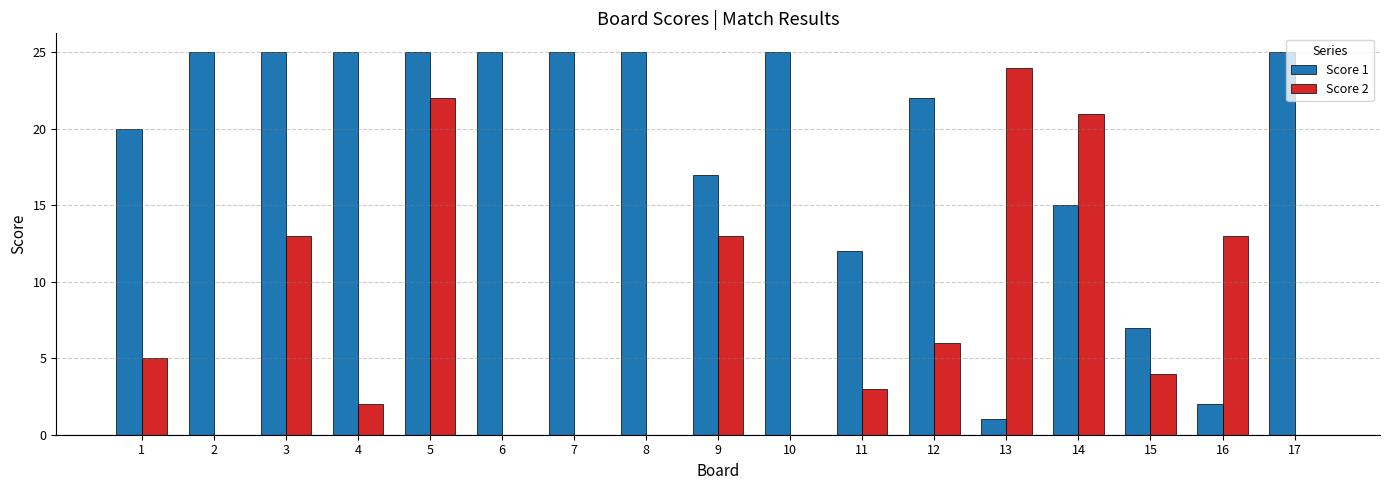

Which series changed the most between 15 and 16?

Score 2